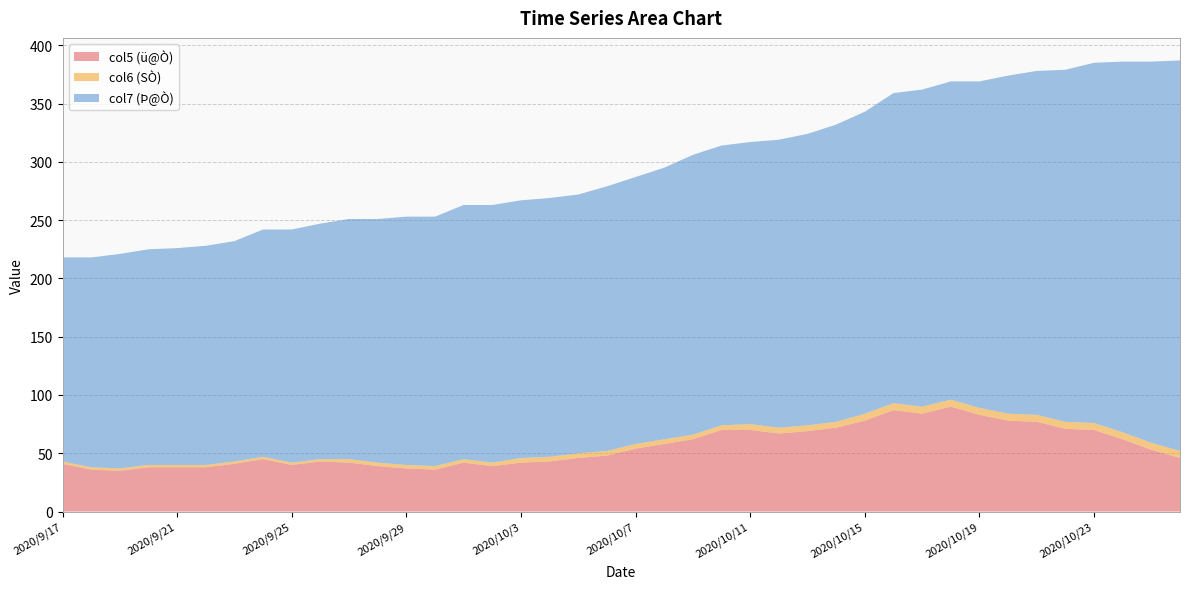

Reading left to right, list all the values displayed in this chart.

col5 (ü@Ò): 2020/9/17=41	2020/9/18=36	2020/9/19=35	2020/9/20=38	2020/9/21=38	2020/9/22=38	2020/9/23=41	2020/9/24=45	2020/9/25=40	2020/9/26=43	2020/9/27=42	2020/9/28=39	2020/9/29=37	2020/9/30=36	2020/10/1=42	2020/10/2=39	2020/10/3=42	2020/10/4=43	2020/10/5=46	2020/10/6=48	2020/10/7=54	2020/10/8=58	2020/10/9=62	2020/10/10=70	2020/10/11=70	2020/10/12=67	2020/10/13=69	2020/10/14=72	2020/10/15=78	2020/10/16=87	2020/10/17=84	2020/10/18=90	2020/10/19=83	2020/10/20=78	2020/10/21=77	2020/10/22=71	2020/10/23=70	2020/10/24=62	2020/10/25=53	2020/10/26=46
col6 (SÒ): 2020/9/17=2	2020/9/18=2	2020/9/19=2	2020/9/20=2	2020/9/21=2	2020/9/22=2	2020/9/23=2	2020/9/24=2	2020/9/25=2	2020/9/26=2	2020/9/27=3	2020/9/28=3	2020/9/29=3	2020/9/30=3	2020/10/1=3	2020/10/2=3	2020/10/3=4	2020/10/4=4	2020/10/5=4	2020/10/6=4	2020/10/7=4	2020/10/8=4	2020/10/9=4	2020/10/10=4	2020/10/11=5	2020/10/12=5	2020/10/13=5	2020/10/14=5	2020/10/15=6	2020/10/16=6	2020/10/17=6	2020/10/18=6	2020/10/19=6	2020/10/20=6	2020/10/21=6	2020/10/22=6	2020/10/23=6	2020/10/24=6	2020/10/25=6	2020/10/26=6
col7 (Þ@Ò): 2020/9/17=175	2020/9/18=180	2020/9/19=184	2020/9/20=185	2020/9/21=186	2020/9/22=188	2020/9/23=189	2020/9/24=195	2020/9/25=200	2020/9/26=202	2020/9/27=206	2020/9/28=209	2020/9/29=213	2020/9/30=214	2020/10/1=218	2020/10/2=221	2020/10/3=221	2020/10/4=222	2020/10/5=222	2020/10/6=227	2020/10/7=229	2020/10/8=233	2020/10/9=240	2020/10/10=240	2020/10/11=242	2020/10/12=247	2020/10/13=250	2020/10/14=255	2020/10/15=259	2020/10/16=266	2020/10/17=272	2020/10/18=273	2020/10/19=280	2020/10/20=290	2020/10/21=295	2020/10/22=302	2020/10/23=309	2020/10/24=318	2020/10/25=327	2020/10/26=335